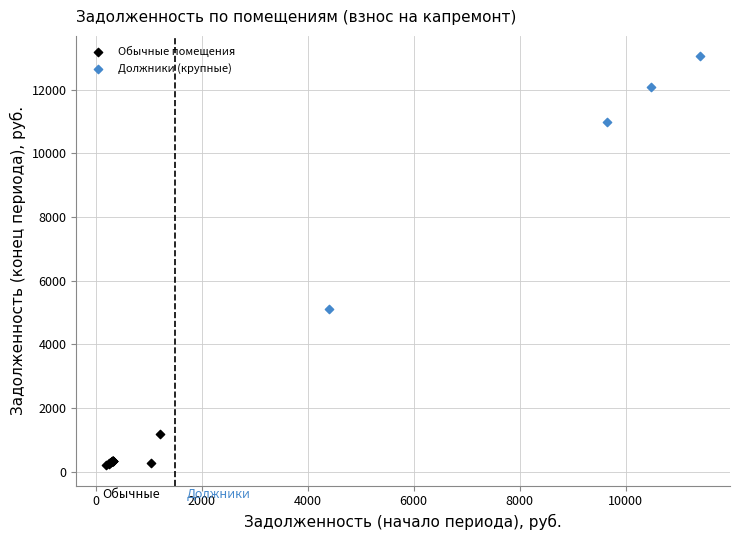

Which series has the widest spread of Y values?

Должники (крупные)